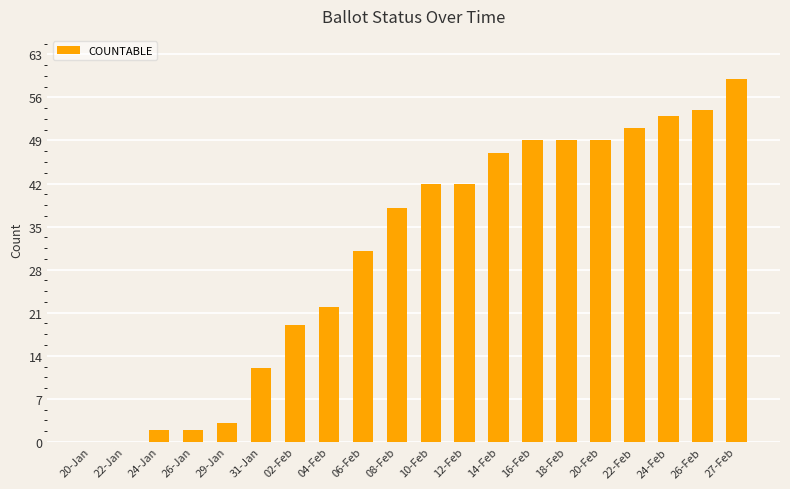

Reading left to right, what are all the values shown in this chart?

20-Jan=0	22-Jan=0	24-Jan=2	26-Jan=2	29-Jan=3	31-Jan=12	02-Feb=19	04-Feb=22	06-Feb=31	08-Feb=38	10-Feb=42	12-Feb=42	14-Feb=47	16-Feb=49	18-Feb=49	20-Feb=49	22-Feb=51	24-Feb=53	26-Feb=54	27-Feb=59